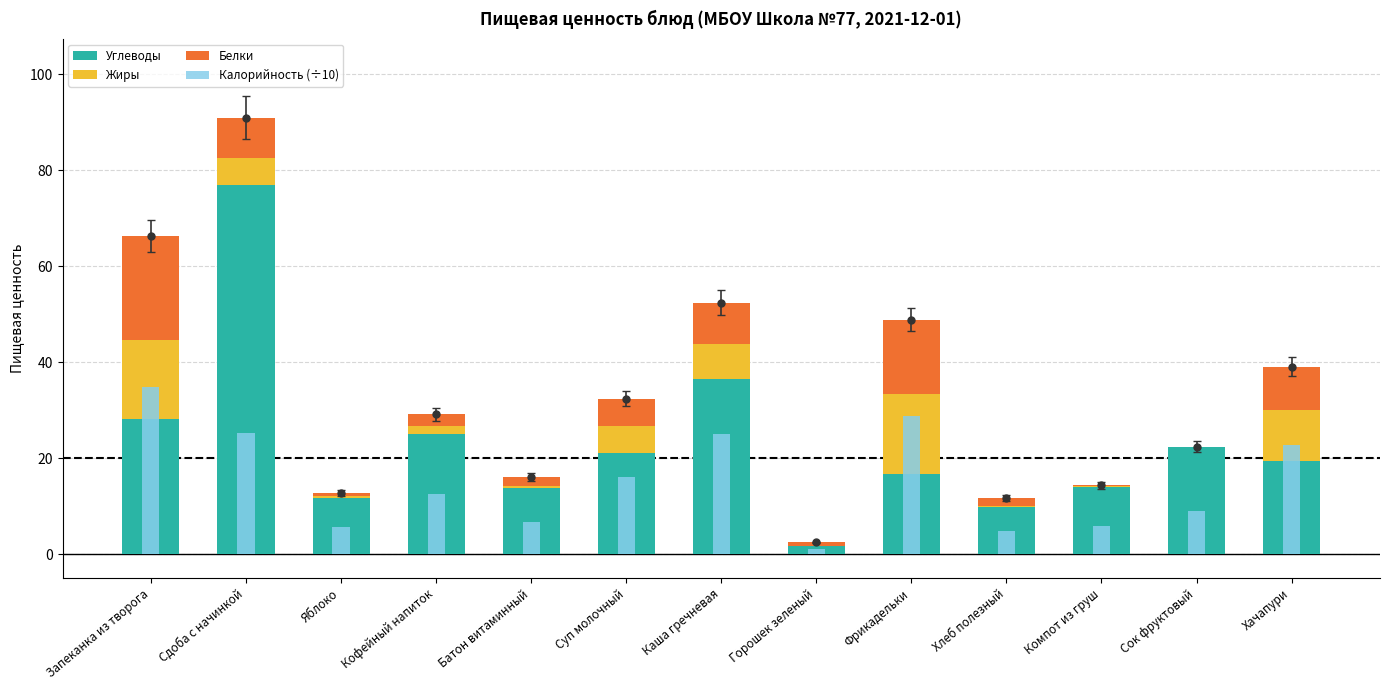

Reading left to right, transcribe all the data shown in this chart.

Углеводы: Запеканка из творога=28.2	Сдоба с начинкой=77.0	Яблоко=11.7	Кофейный напиток=25.0	Батон витаминный=13.7	Суп молочный=21.1	Каша гречневая=36.6	Горошек зеленый=1.6	Фрикадельки=16.6	Хлеб полезный=9.9	Компот из груш=14.0	Сок фруктовый=22.4	Хачапури=19.5
Жиры: Запеканка из творога=16.5	Сдоба с начинкой=5.6	Яблоко=0.5	Кофейный напиток=1.8	Батон витаминный=0.5	Суп молочный=5.6	Каша гречневая=7.3	Горошек зеленый=0.1	Фрикадельки=16.8	Хлеб полезный=0.2	Компот из груш=0.1	Сок фруктовый=0.0	Хачапури=10.6
Белки: Запеканка из творога=21.6	Сдоба с начинкой=8.4	Яблоко=0.5	Кофейный напиток=2.3	Батон витаминный=1.9	Суп молочный=5.7	Каша гречневая=8.5	Горошек зеленый=0.8	Фрикадельки=15.5	Хлеб полезный=1.6	Компот из груш=0.2	Сок фруктовый=0.0	Хачапури=9.0
Калорийность (÷10): Запеканка из творога=34.9	Сдоба с начинкой=25.2	Яблоко=5.7	Кофейный напиток=12.5	Батон витаминный=6.7	Суп молочный=16.0	Каша гречневая=25.1	Горошек зеленый=1.0	Фрикадельки=28.7	Хлеб полезный=4.8	Компот из груш=5.9	Сок фруктовый=9.0	Хачапури=22.7